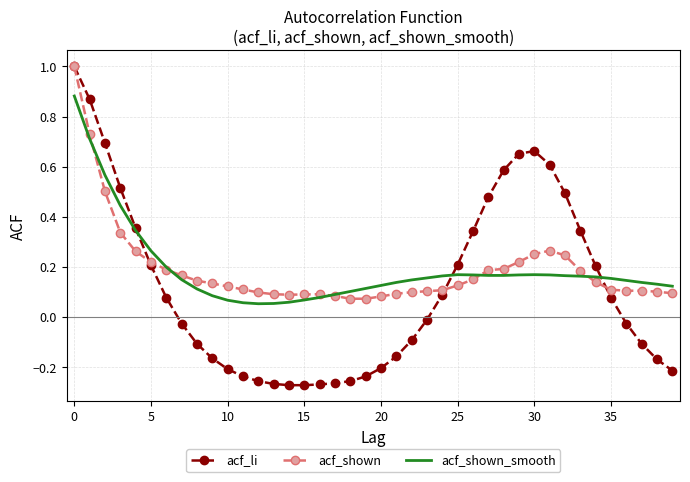

Which series has the widest spread of values?

acf_li